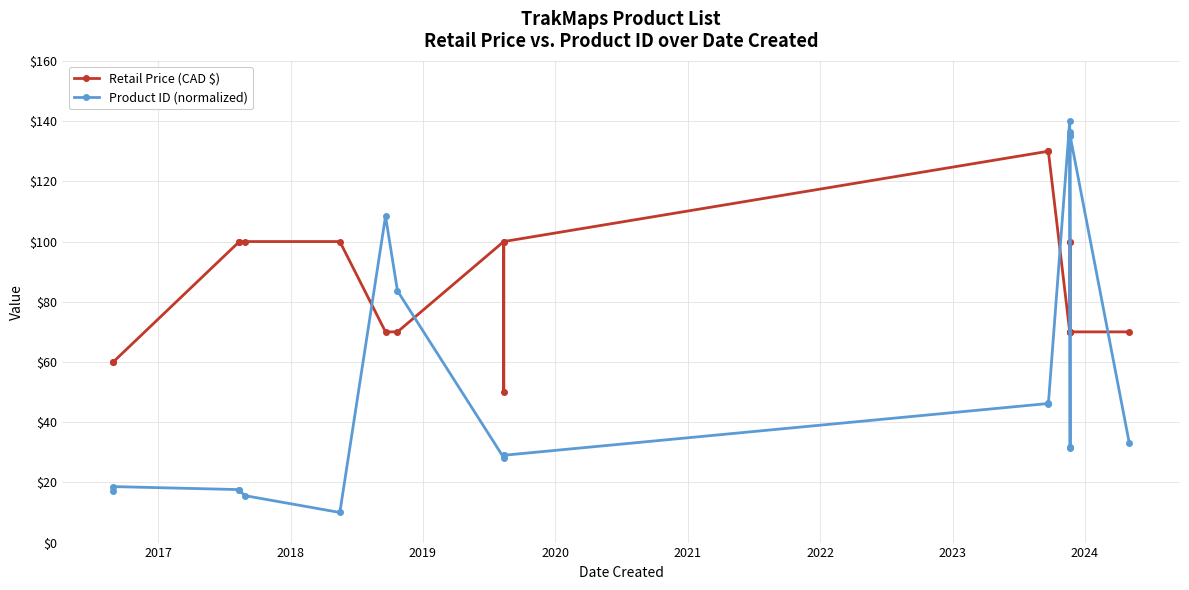

How many interior local peaks does the Product ID (normalized) series have?

6